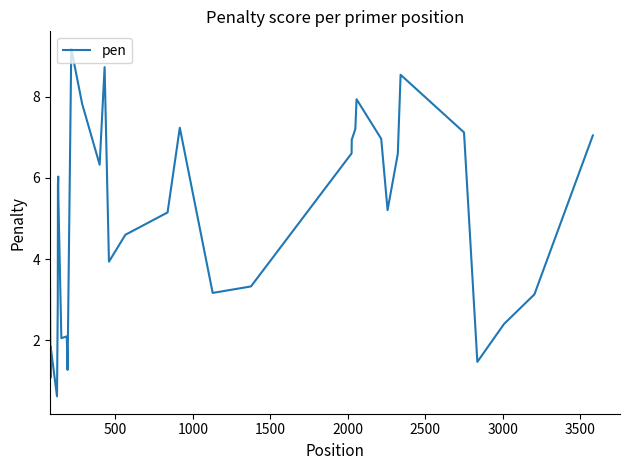

How many values are below 5?

17